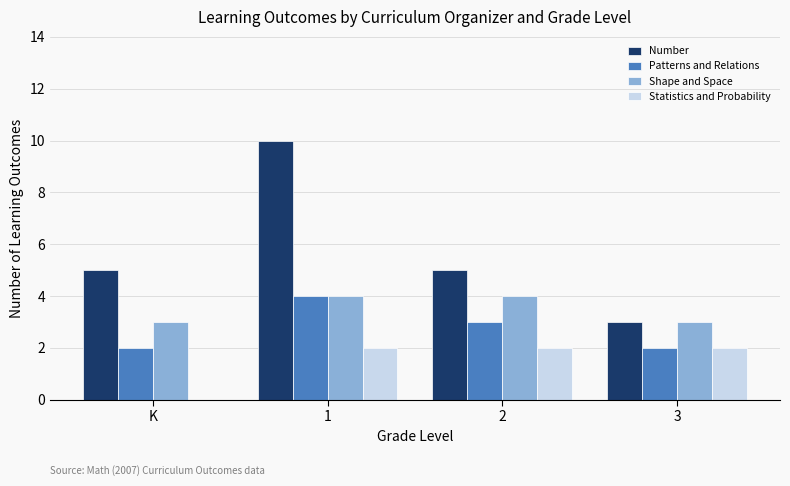

What is the sum of all Patterns and Relations values?

11